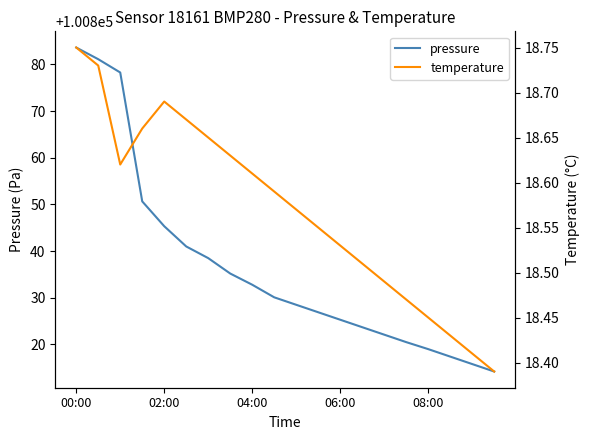

Is the value of temperature at 17 greater than the value of pressure at 19?

No